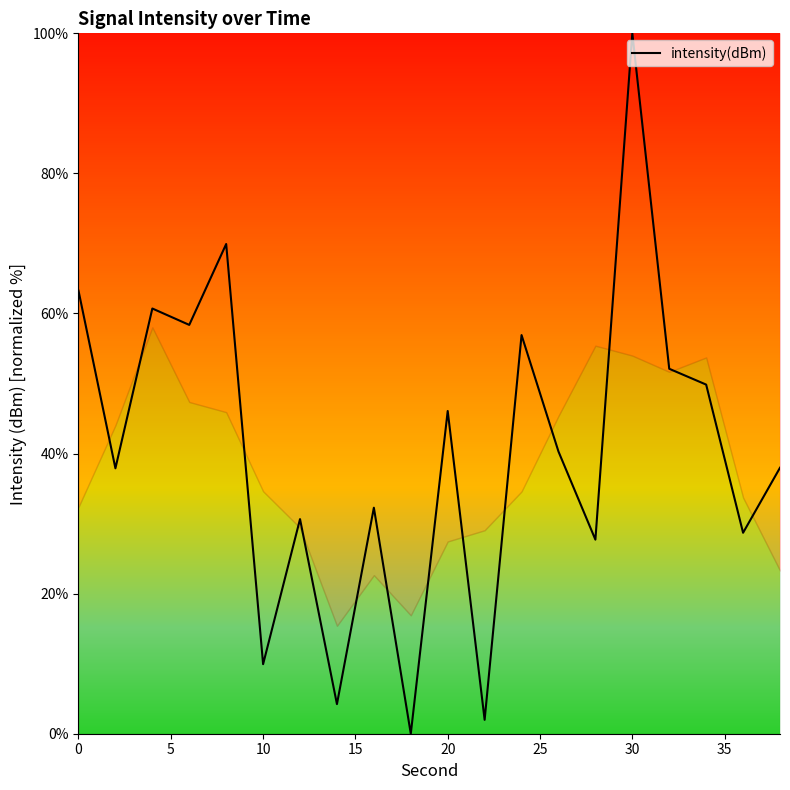

What is the difference between the maximum and minimum values?

100.0